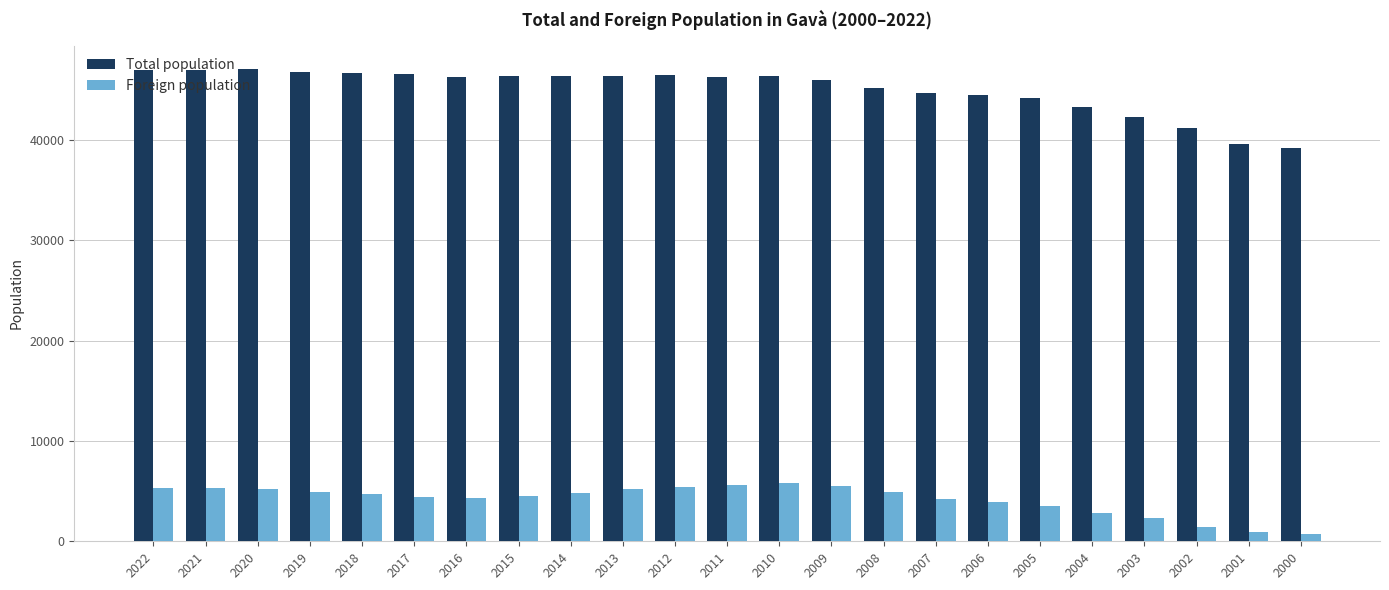

Rank the series at 2016 from lowest to highest value.

Foreign population, Total population